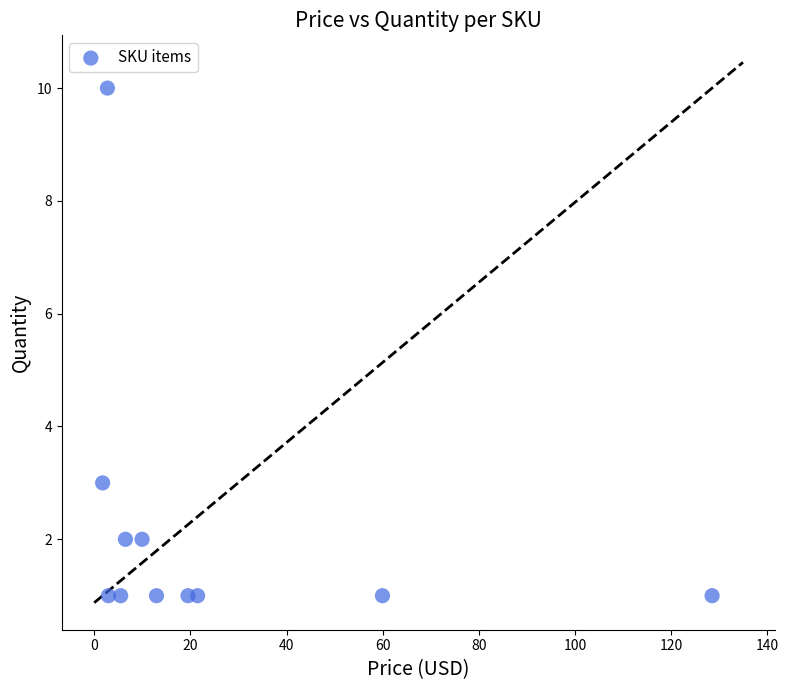

What Y value in the scatter plot is closest to 5?

3